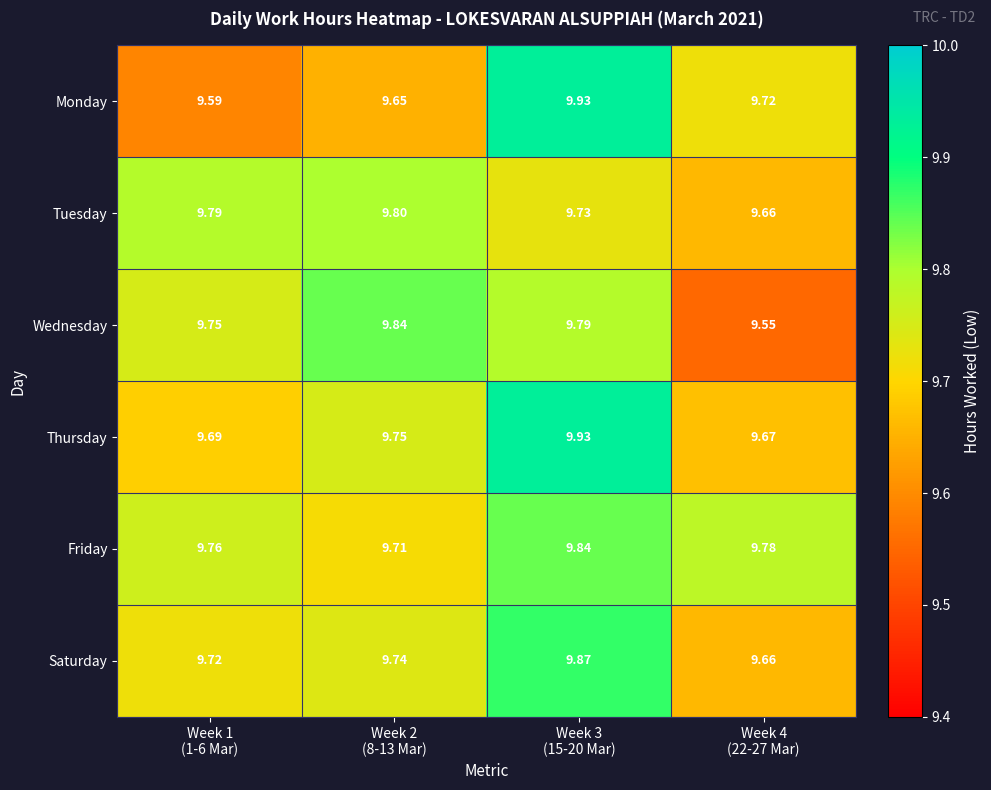

Which series has the largest range (max minus min)?

Monday